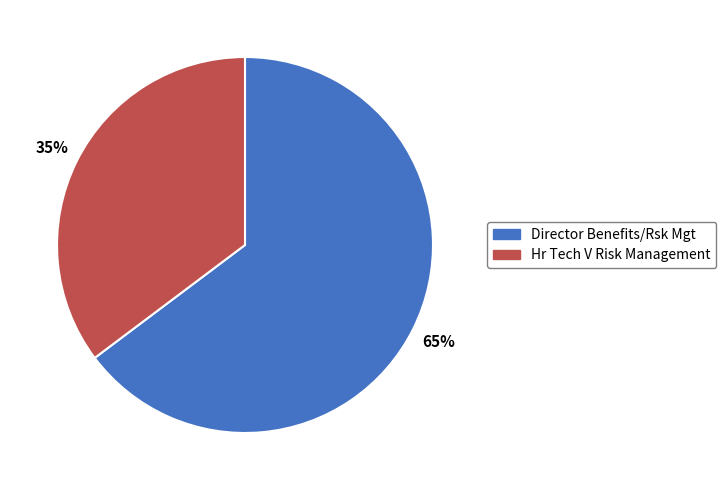

To the nearest percent, what is the combined percentage of Hr Tech V Risk Management and Director Benefits/Rsk Mgt?

100%